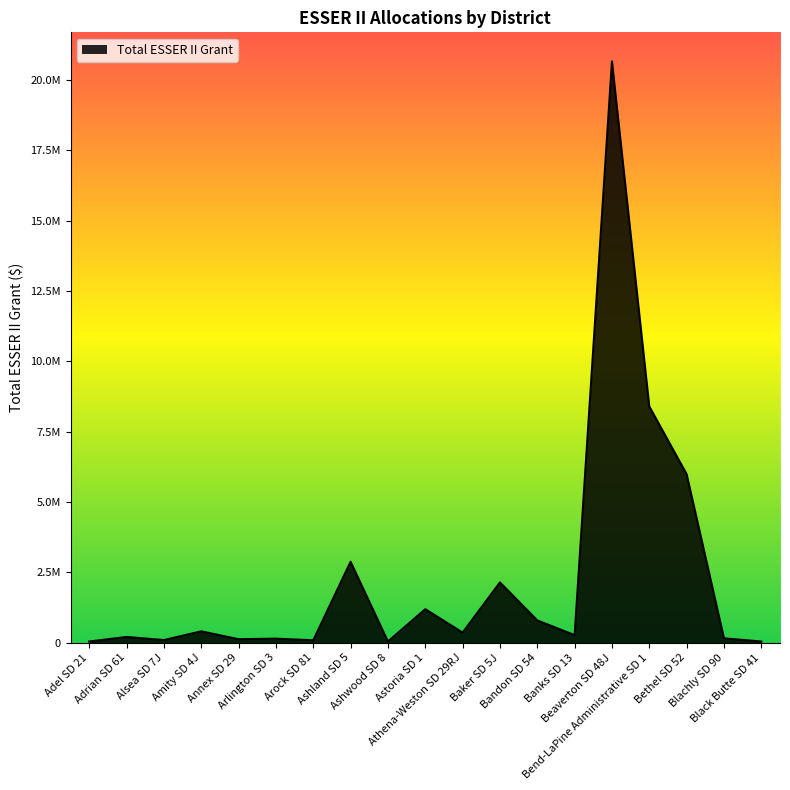

Does the chart display data point markers on the line(s)?

No